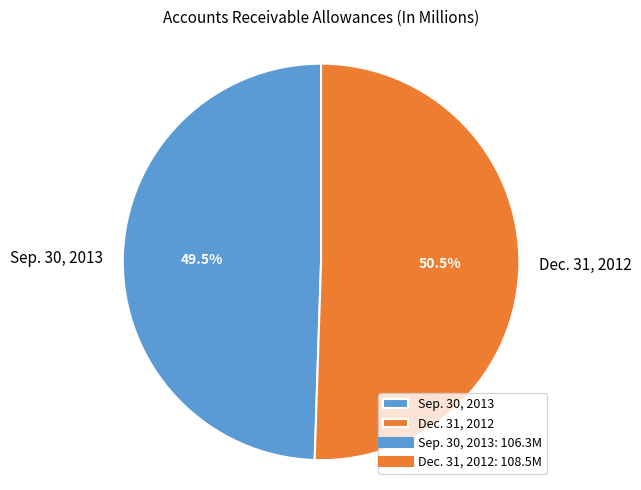

What portion of the pie excludes Dec. 31, 2012?

49.5%